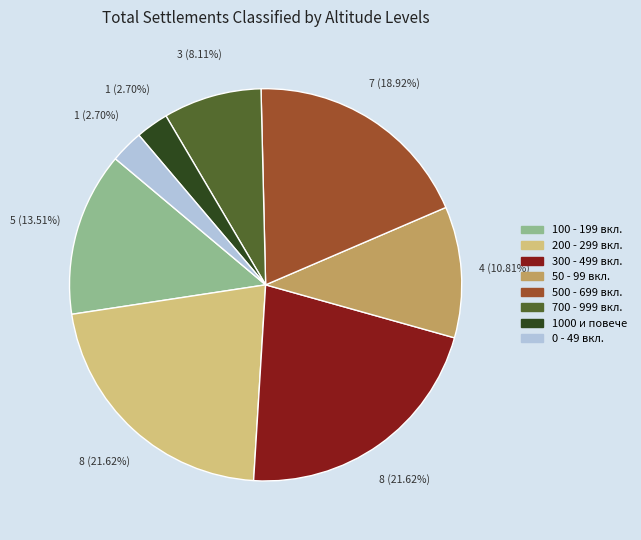

Do 300 - 499 вкл. and 50 - 99 вкл. together represent more than half of the pie?

No